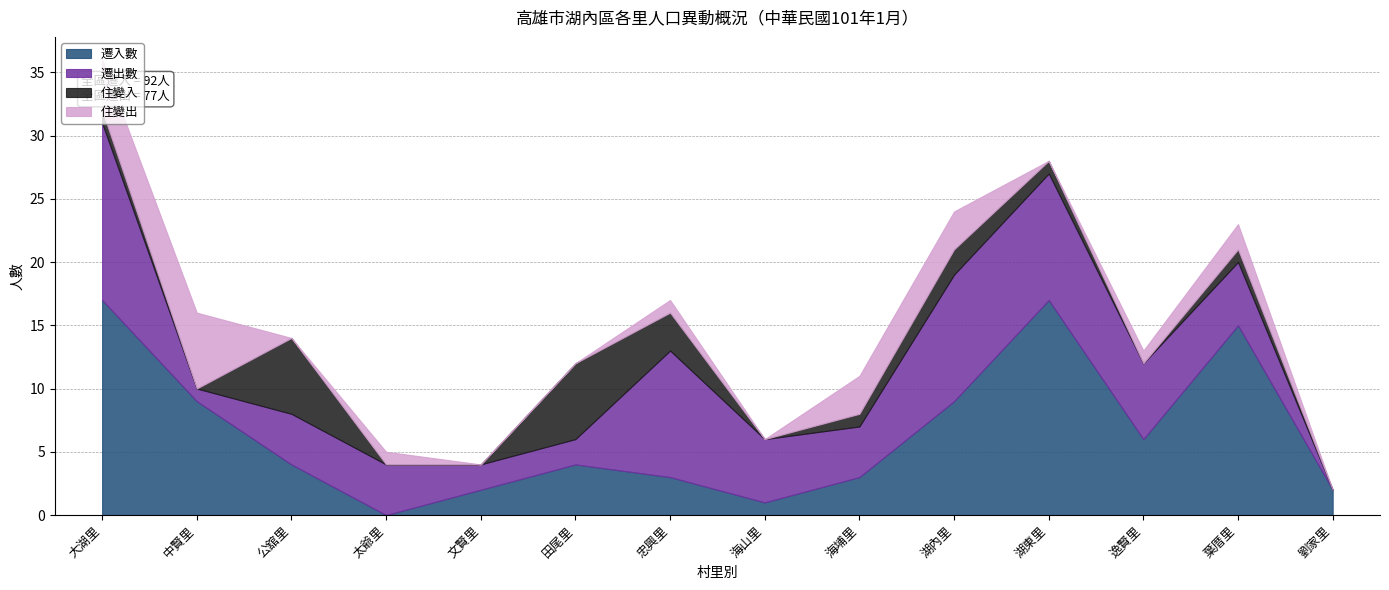

Which has a higher value, 中賢里 or 田尾里?

中賢里